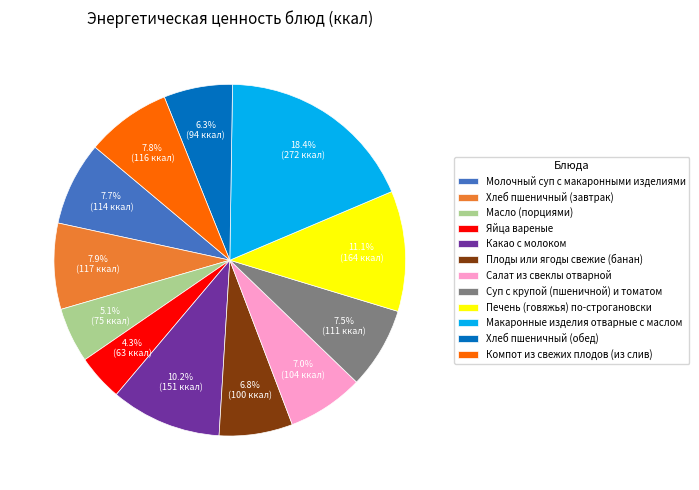

What is the ratio of the value at Салат из свеклы отварной to the value at Суп с крупой (пшеничной) и томатом?

0.9